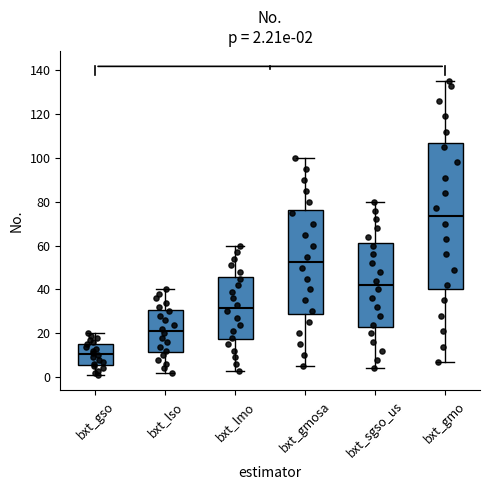

Which box's median line is the lowest?

bxt_gso